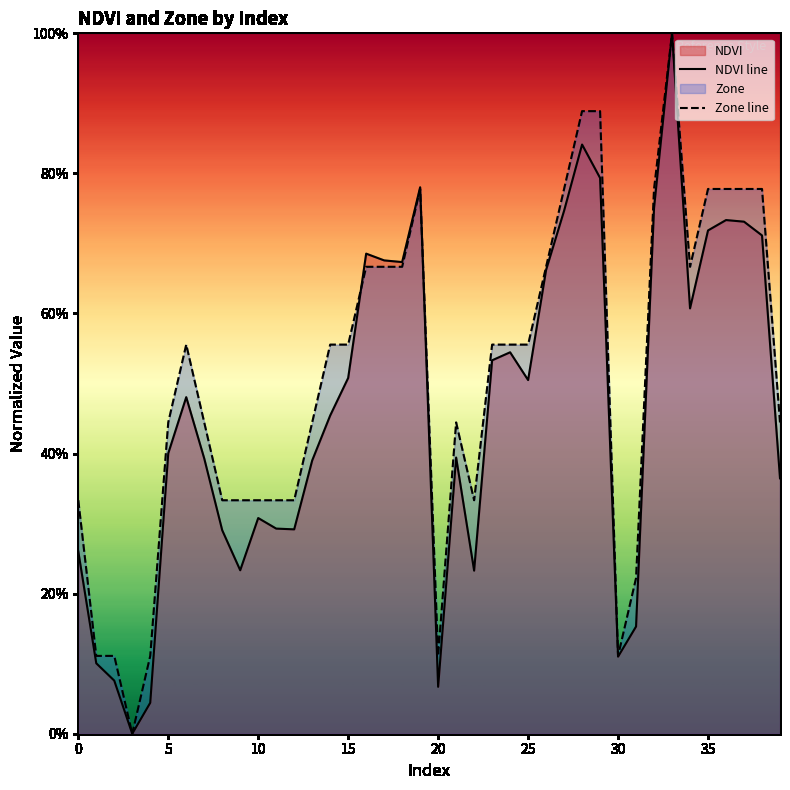

What is the difference between the maximum and minimum values in the NDVI line series?

1.0